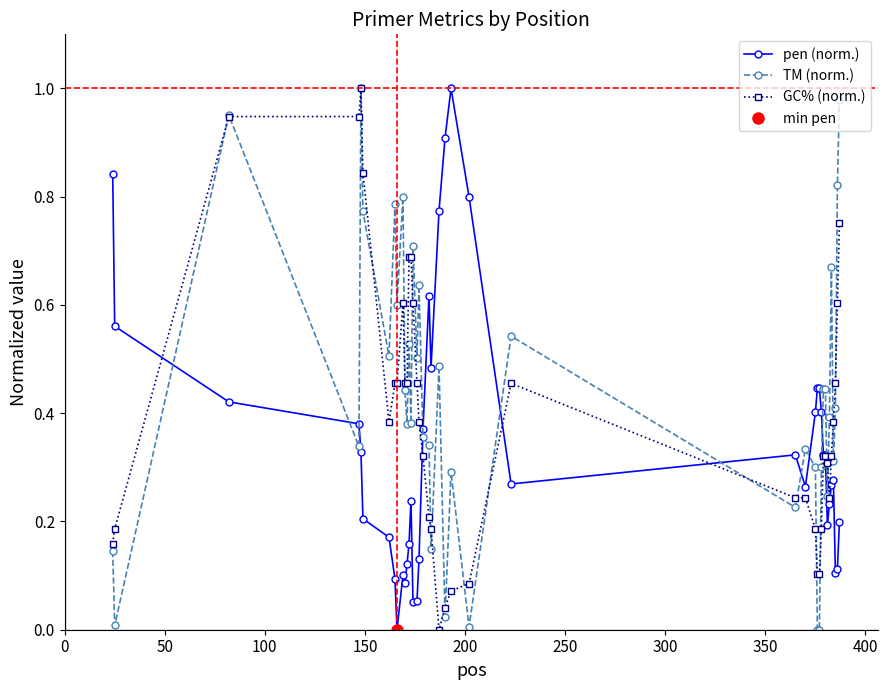

True or false: TM (norm.) and pen (norm.) intersect in this chart.

True